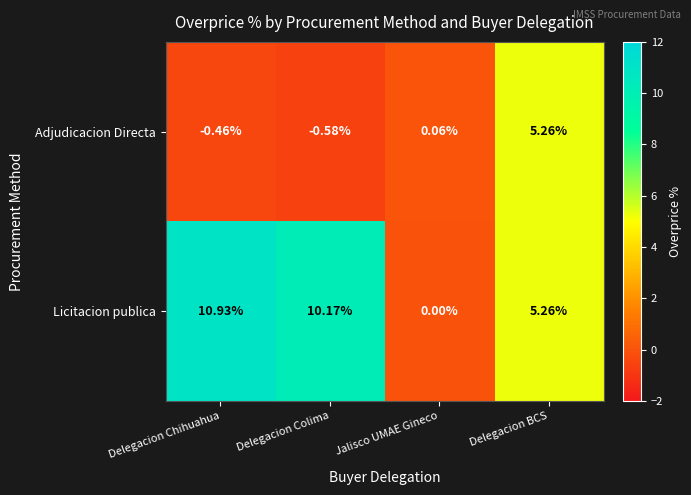

At which label is Adjudicacion Directa closest to 2?

Jalisco UMAE Gineco